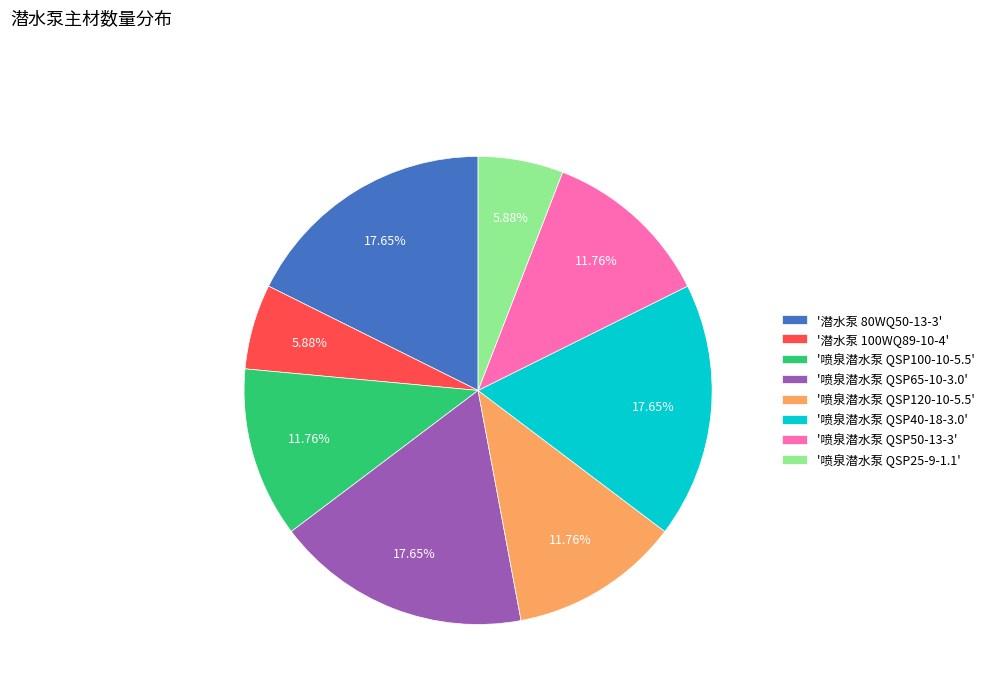

Does any single category account for the majority?

No